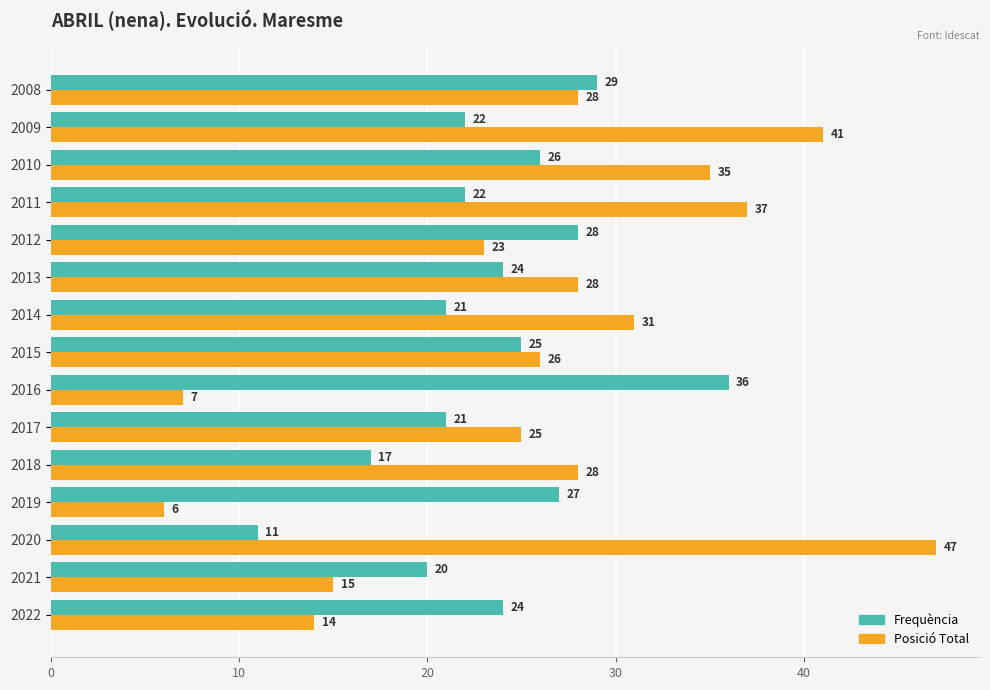

Which series changed the most between 2017 and 2012?

Frequència